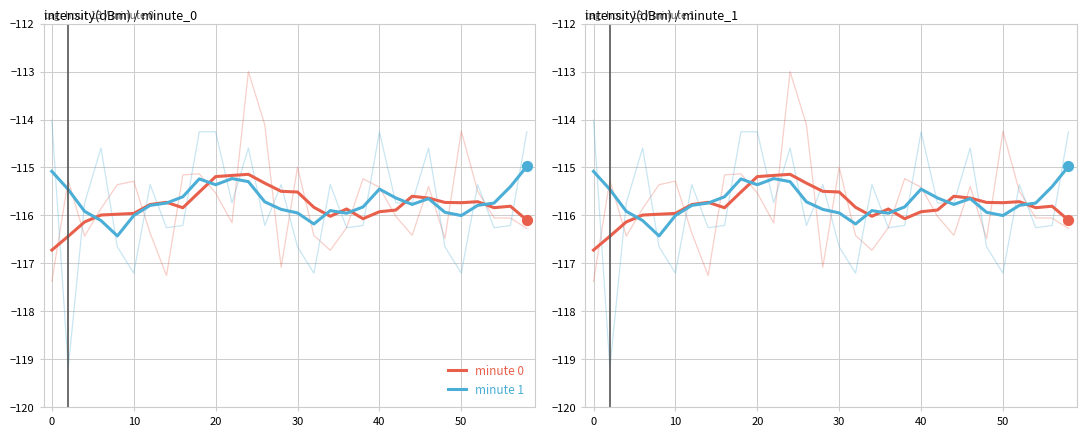

What are all the series names shown in the legend?

minute 0, minute 1